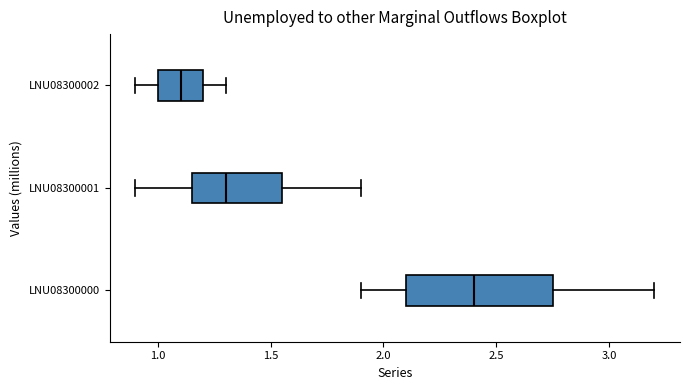

Where does the right whisker of the box for LNU08300002 end on the x-axis? The values are not printed on the chart, so give them approximately, as read against the axis.

1.30